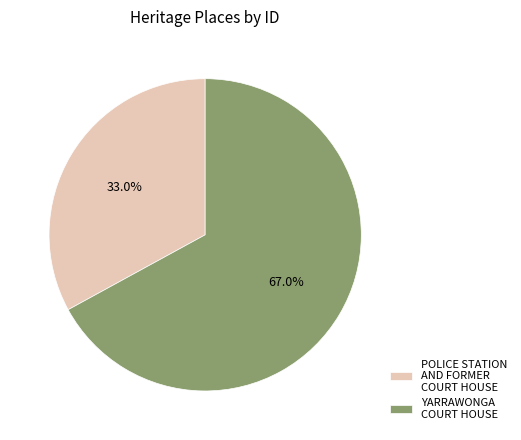

What is the ratio of the value at POLICE STATION AND FORMER COURT HOUSE to the value at YARRAWONGA COURT HOUSE?

0.5